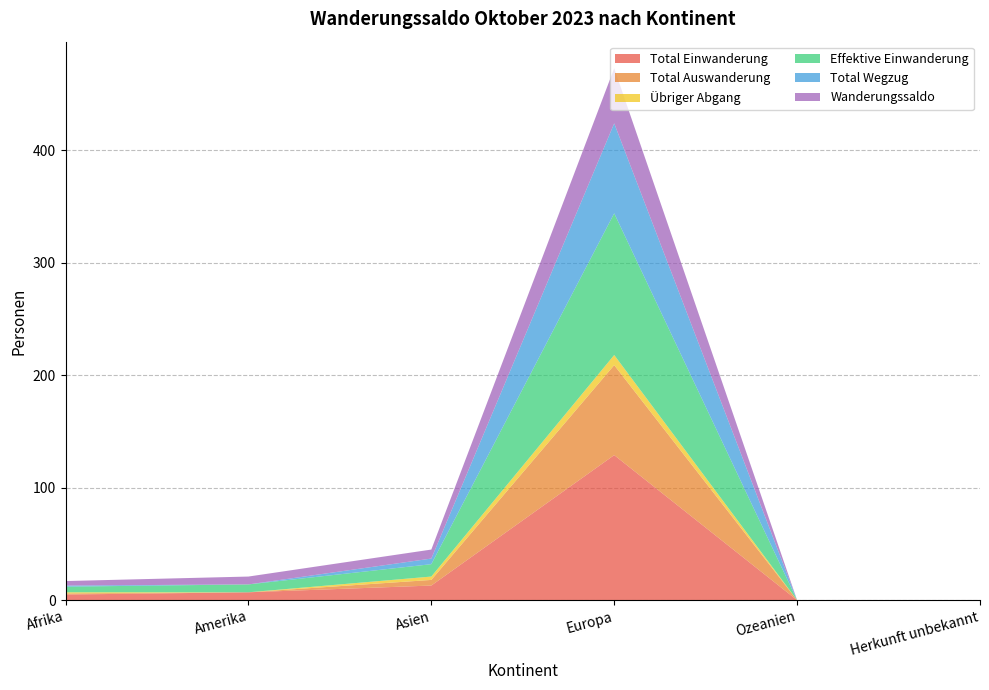

Reading left to right, transcribe all the data shown in this chart.

Total Einwanderung: Afrika=5	Amerika=7	Asien=13	Europa=129	Ozeanien=0	Herkunft unbekannt=0
Total Auswanderung: Afrika=1	Amerika=0	Asien=5	Europa=80	Ozeanien=0	Herkunft unbekannt=0
Übriger Abgang: Afrika=1	Amerika=0	Asien=3	Europa=9	Ozeanien=0	Herkunft unbekannt=0
Effektive Einwanderung: Afrika=5	Amerika=7	Asien=11	Europa=126	Ozeanien=0	Herkunft unbekannt=0
Total Wegzug: Afrika=1	Amerika=0	Asien=5	Europa=80	Ozeanien=0	Herkunft unbekannt=0
Wanderungssaldo: Afrika=4	Amerika=7	Asien=8	Europa=49	Ozeanien=0	Herkunft unbekannt=0